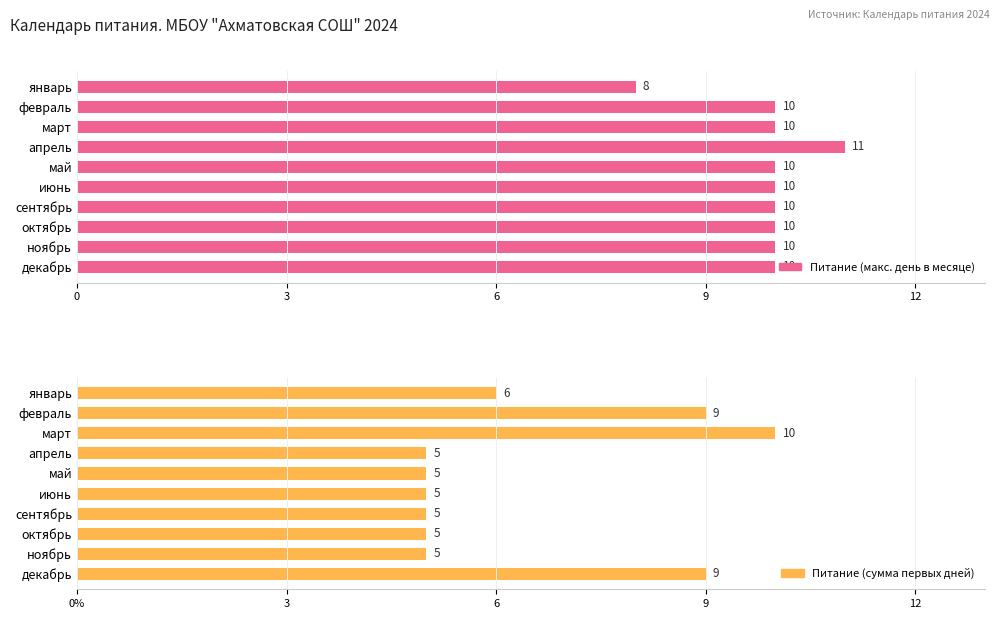

List the series in order of their overall mean, highest first.

Питание (макс. день в месяце), Питание (сумма первых дней)